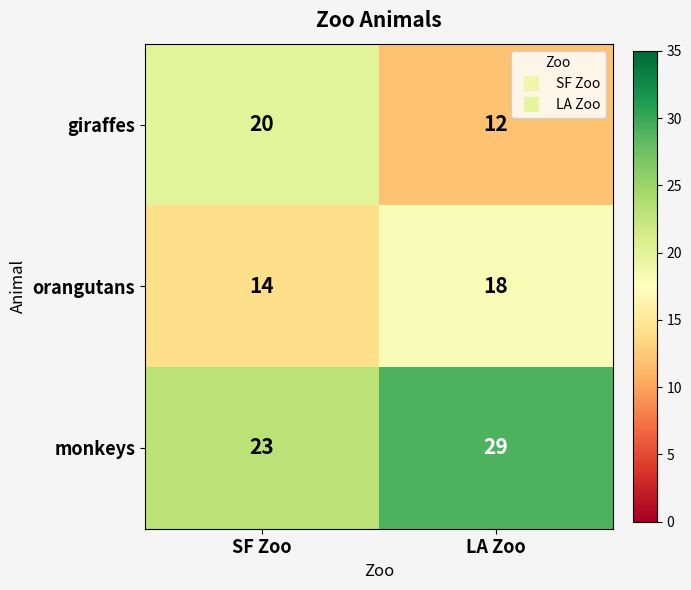

What is the greatest value displayed?

29